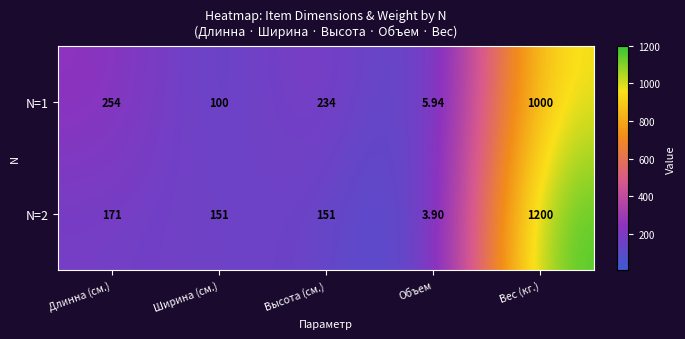

At which category is the sum across all series the highest?

Вес (кг.)